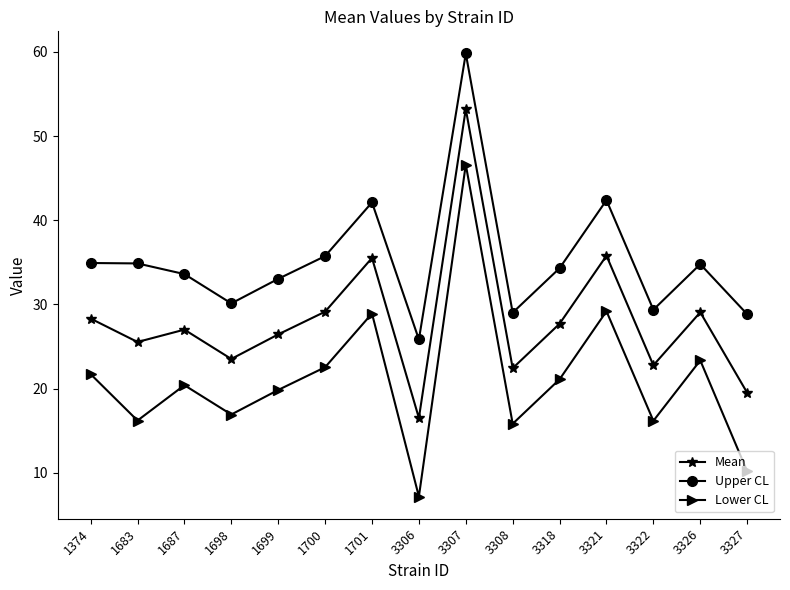

Rank the series by their average value, from lowest to highest.

Lower CL, Mean, Upper CL